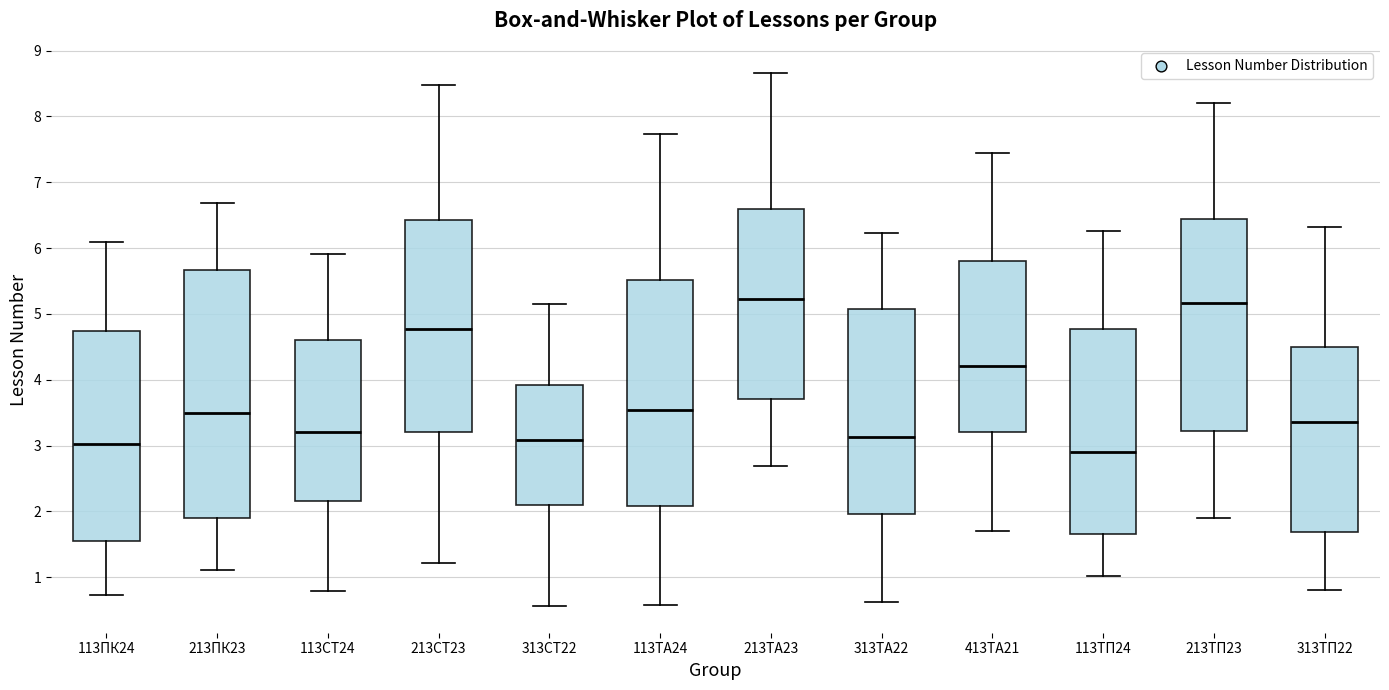

Reading left to right, read every box against the y-axis: the position of its median line, the range the box covers, and the ends of its whiskers. The values are not printed on the chart, so give them approximately, as read against the axis.

113ПК24: median 3.0, box 1.6 to 4.7, whiskers 0.7 to 6.1
213ПК23: median 3.5, box 1.9 to 5.7, whiskers 1.1 to 6.7
113СТ24: median 3.2, box 2.2 to 4.6, whiskers 0.8 to 5.9
213СТ23: median 4.8, box 3.2 to 6.4, whiskers 1.2 to 8.5
313СТ22: median 3.1, box 2.1 to 3.9, whiskers 0.6 to 5.2
113ТА24: median 3.5, box 2.1 to 5.5, whiskers 0.6 to 7.7
213ТА23: median 5.2, box 3.7 to 6.6, whiskers 2.7 to 8.7
313ТА22: median 3.1, box 2.0 to 5.1, whiskers 0.6 to 6.2
413ТА21: median 4.2, box 3.2 to 5.8, whiskers 1.7 to 7.4
113ТП24: median 2.9, box 1.6 to 4.8, whiskers 1.0 to 6.3
213ТП23: median 5.2, box 3.2 to 6.4, whiskers 1.9 to 8.2
313ТП22: median 3.4, box 1.7 to 4.5, whiskers 0.8 to 6.3